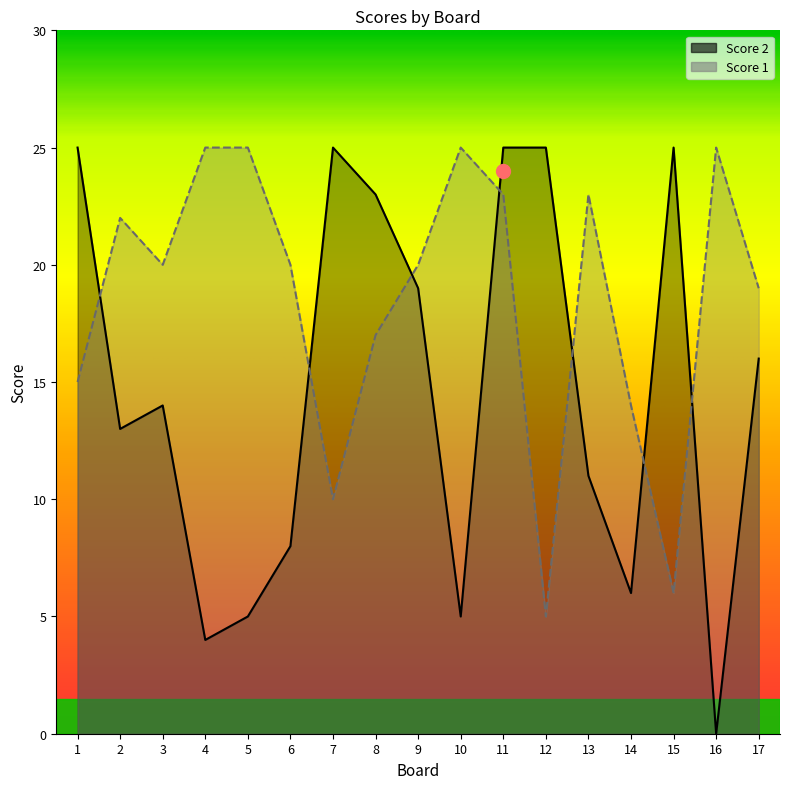

How many interior local valleys does the Score 1 series have?

4